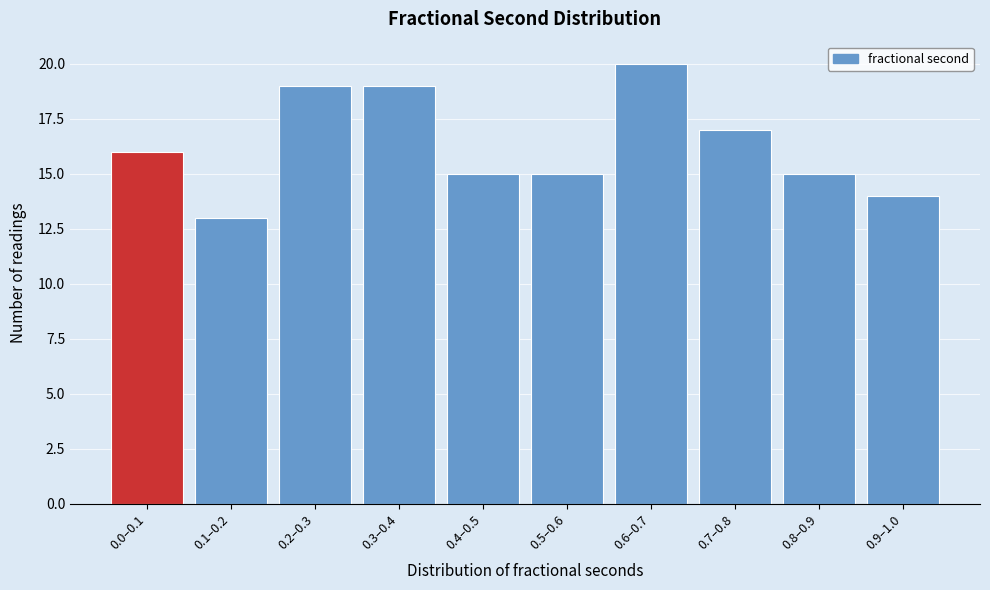

Reading left to right, what are all the values shown in this chart?

16	13	19	19	15	15	20	17	15	14